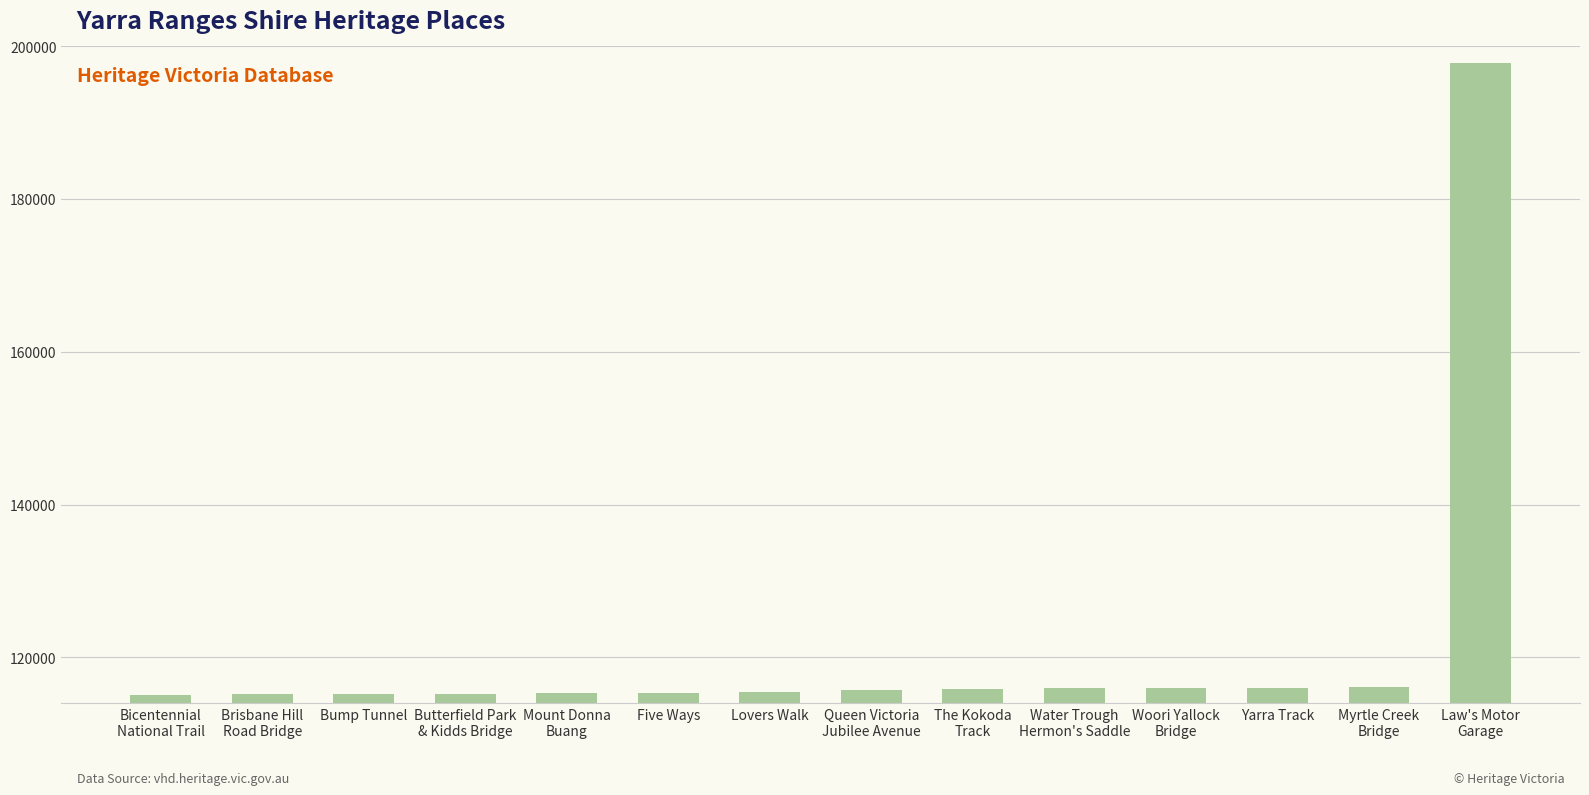

What is the change in value from Mount Donna
Buang to Queen Victoria
Jubilee Avenue?

+441